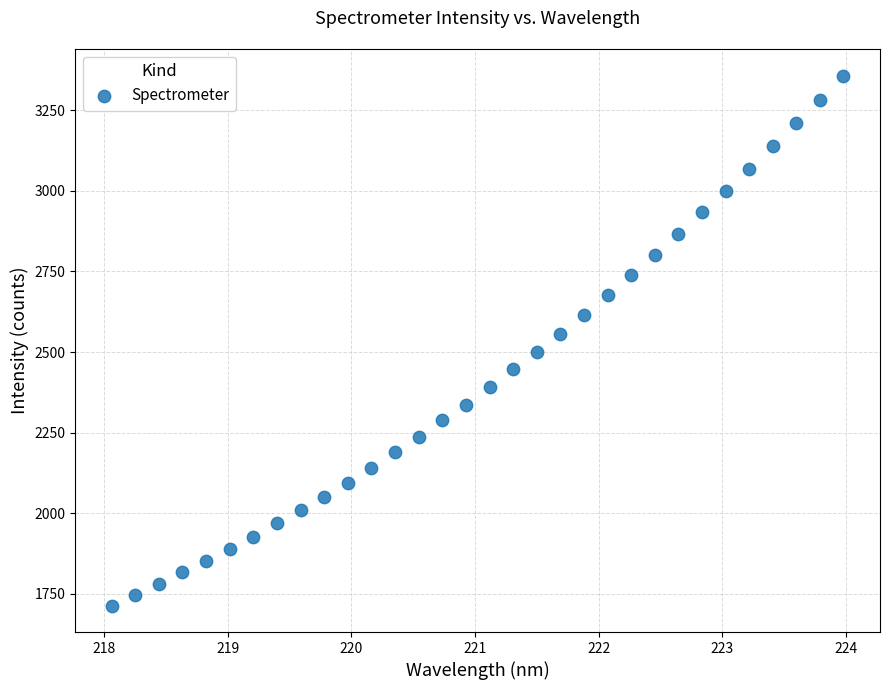

What is the range of Y values (max minus min)?

1644.0